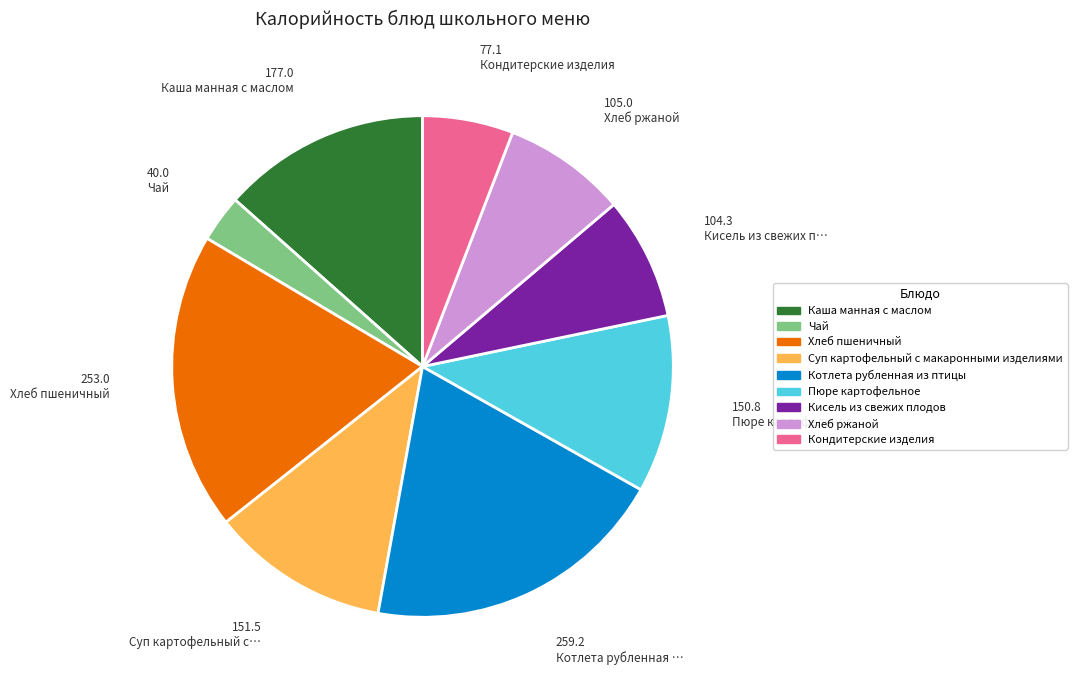

Approximately how many times larger is the value at Суп картофельный с макаронными изделиями compared to Кисель из свежих плодов?

1.5